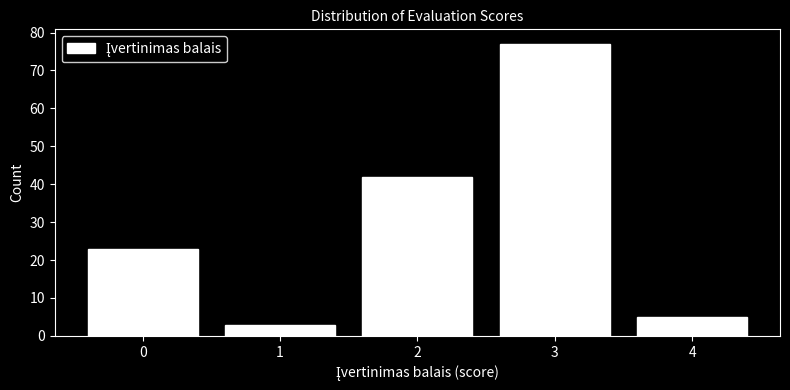

Reading right to left, what are all the values shown in this chart?

4=5	3=77	2=42	1=3	0=23